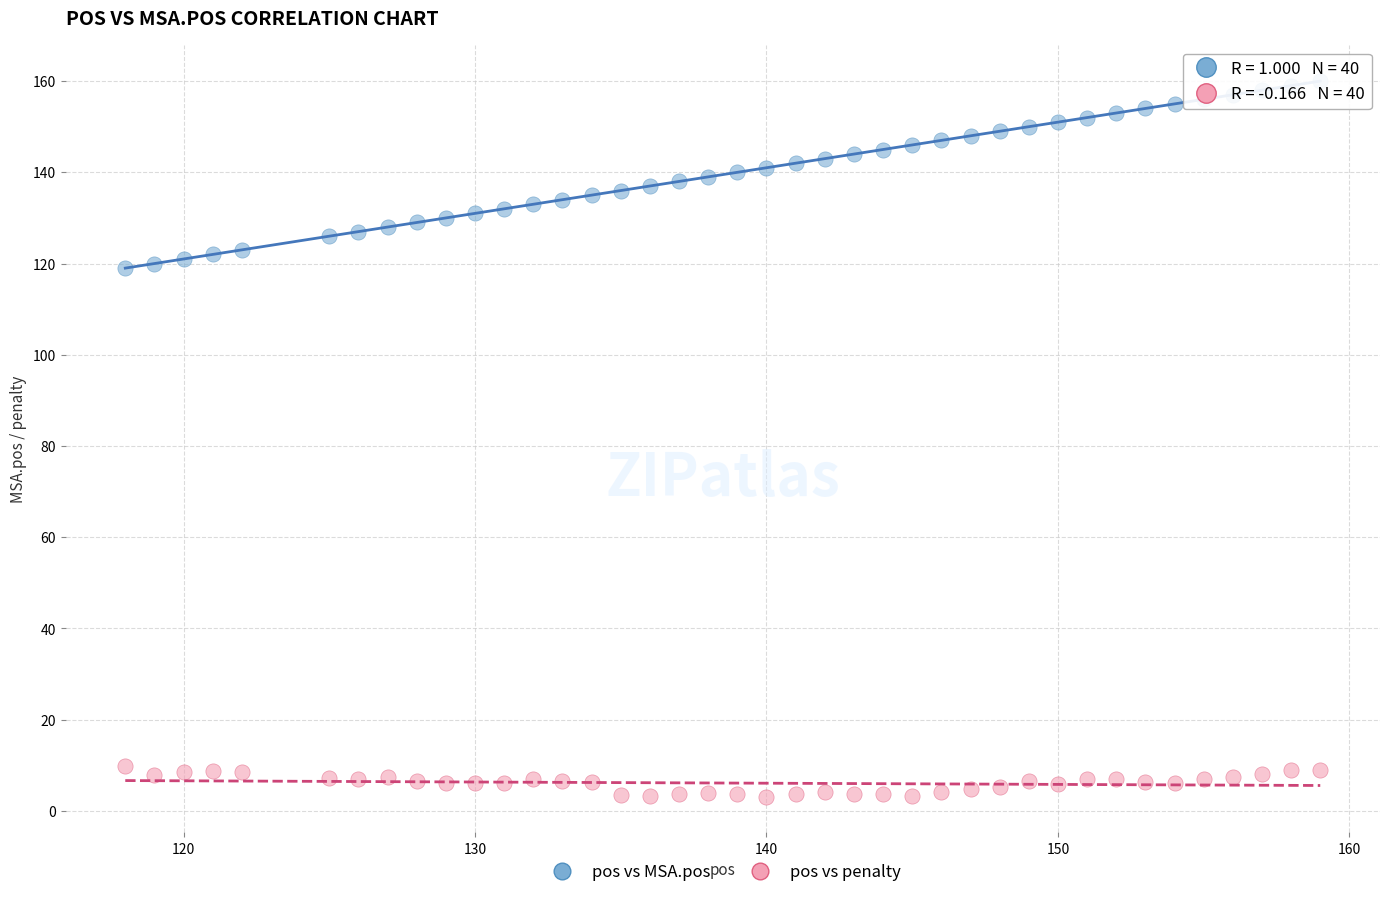

What is the X range (max minus min) for the scatter plot?

41.0